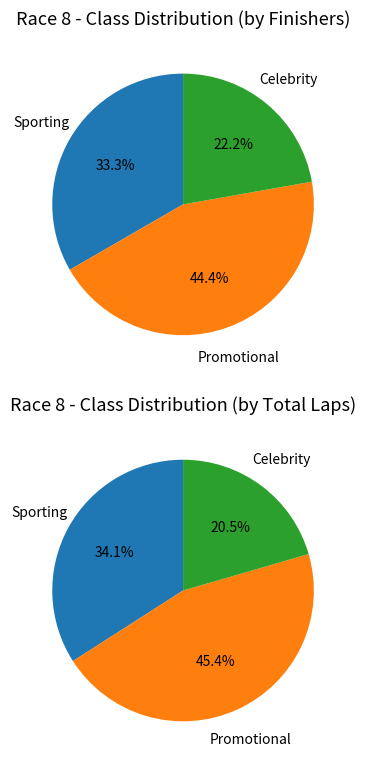

How many segments does this pie chart have?

3